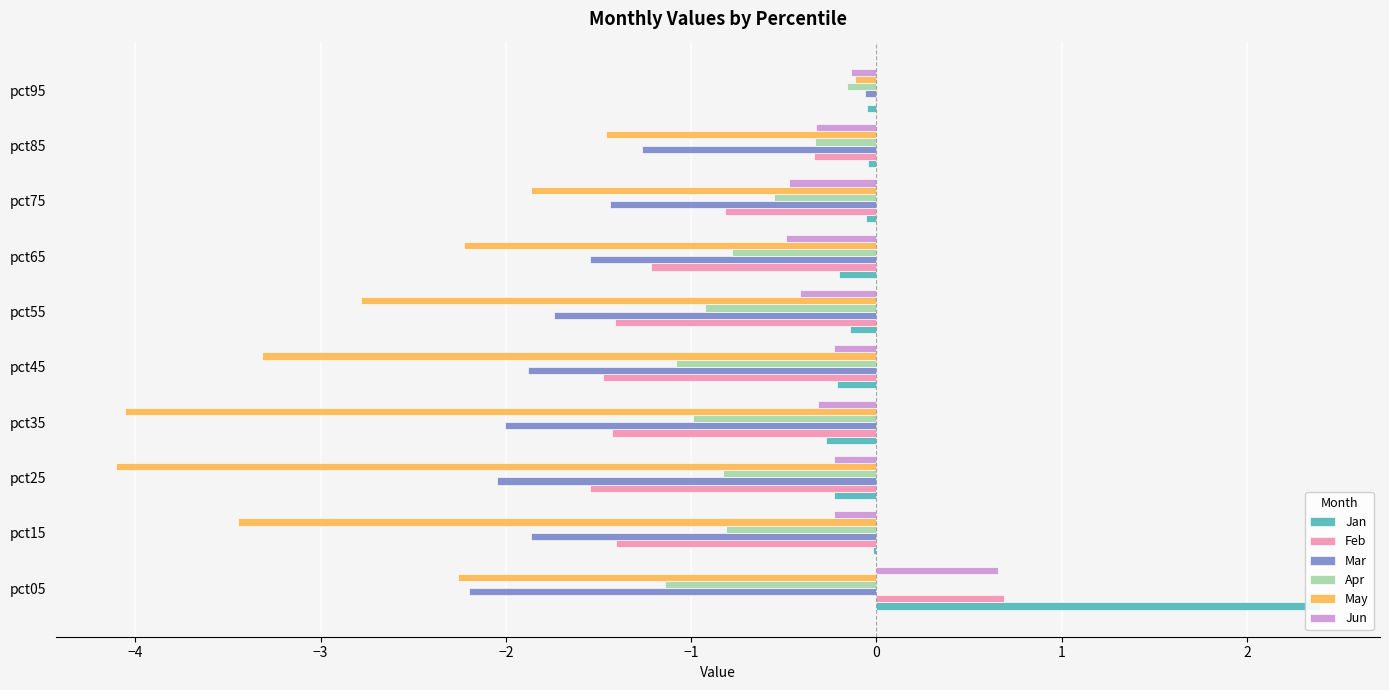

How many values in Jun are below zero?

9